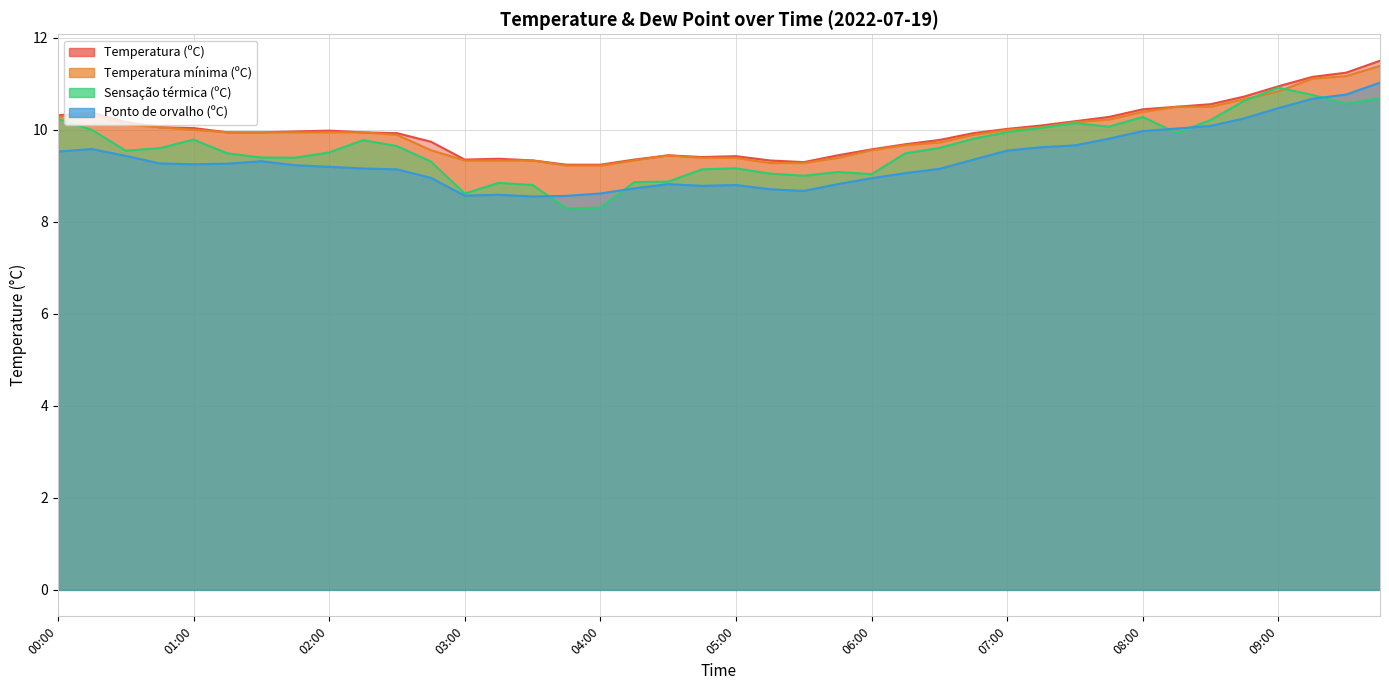

Is the value of Temperatura mínima (ºC) at 01:45 greater than the value of Ponto de orvalho (ºC) at 05:45?

Yes